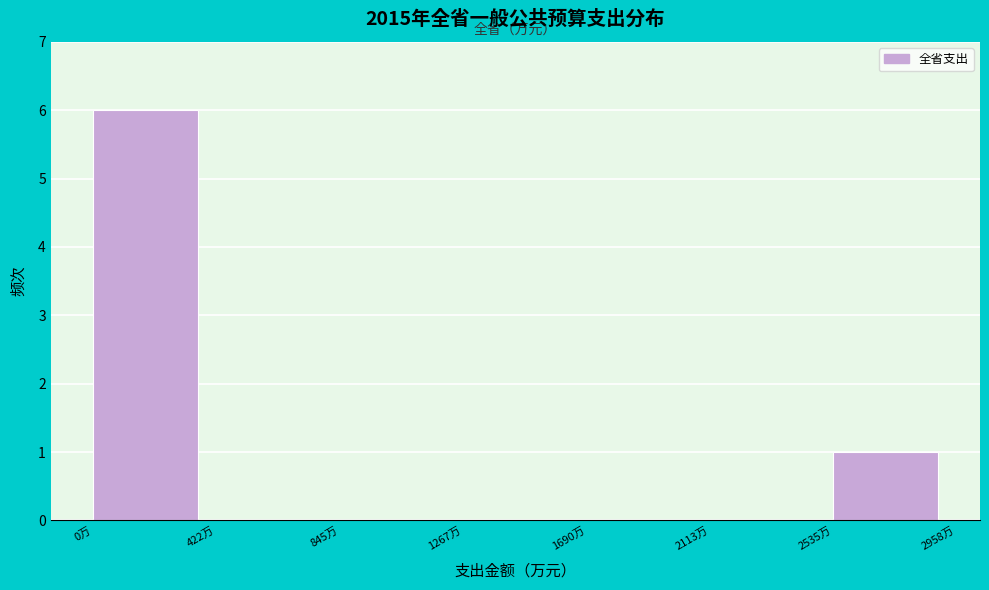

Reading left to right, what are all the values shown in this chart?

0万=6	422万=0	845万=0	1267万=0	1690万=0	2113万=0	2535万=1